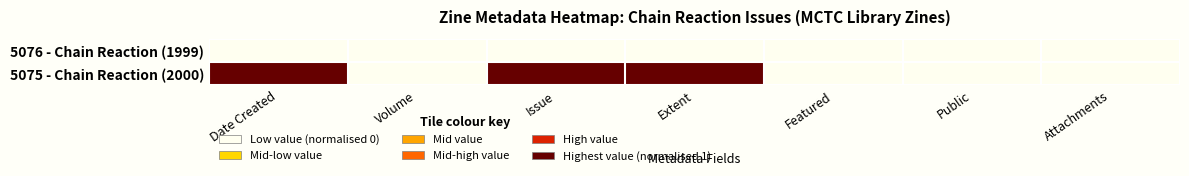

Reading right to left, what are all the values shown in this chart?

5076 - Chain Reaction (1999): Attachments=0	Public=0	Featured=0	Extent=0	Issue=0	Volume=0	Date Created=0
5075 - Chain Reaction (2000): Attachments=0	Public=0	Featured=0	Extent=1	Issue=1	Volume=0	Date Created=1